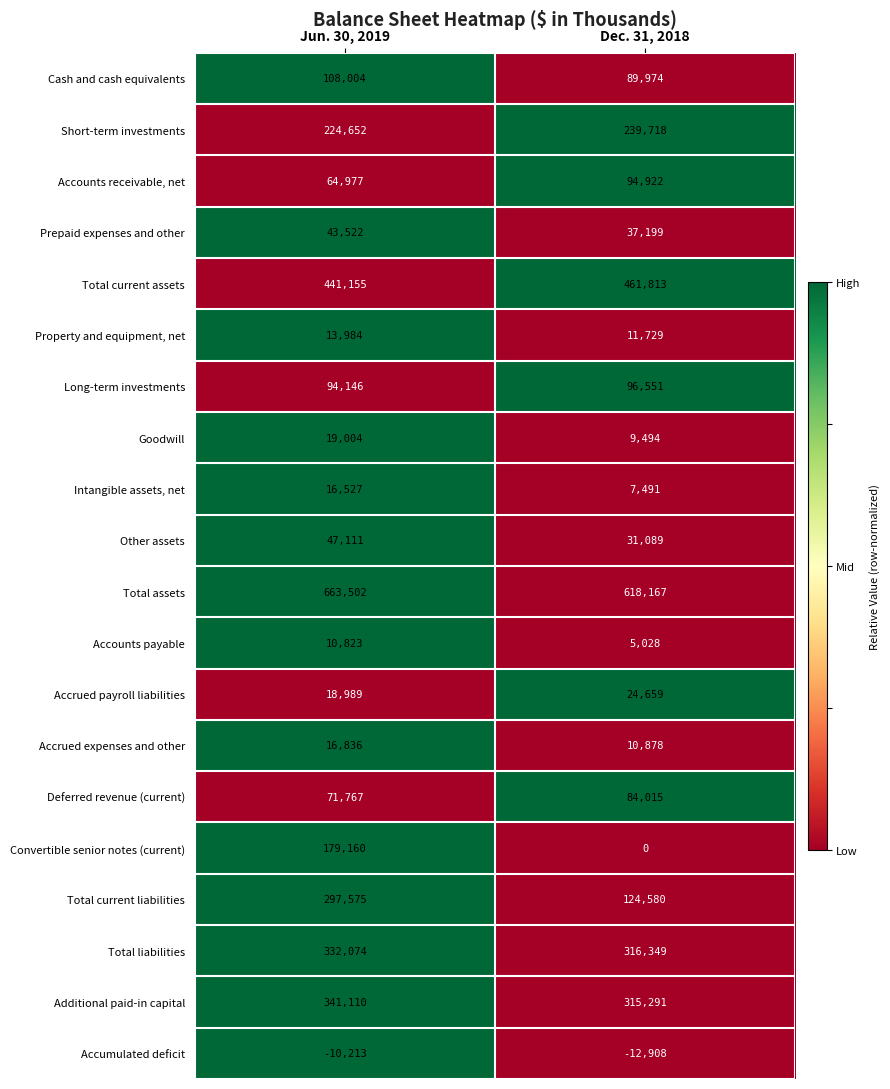

The value of Accrued expenses and other at Dec. 31, 2018 is 10878. True or false?

True